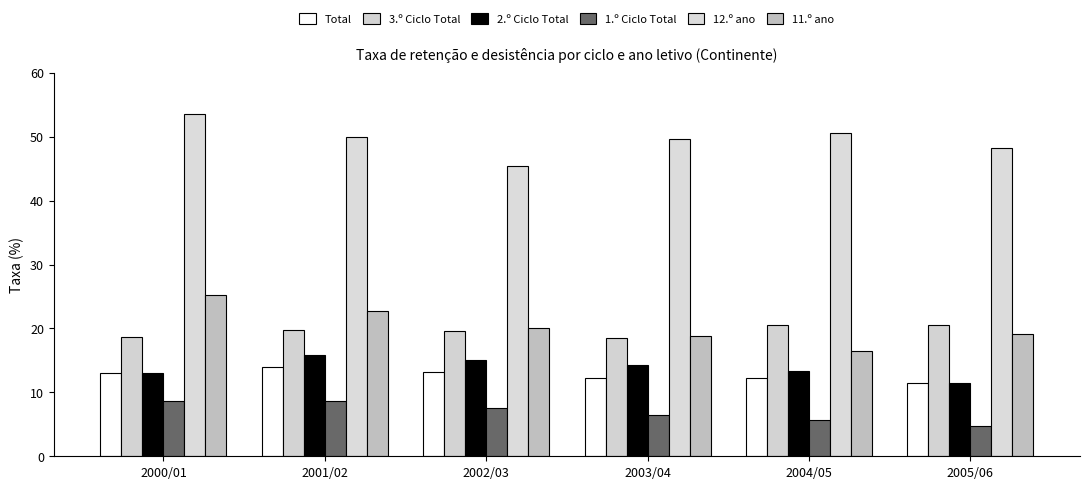

What is the sum of all 11.º ano values?

122.4